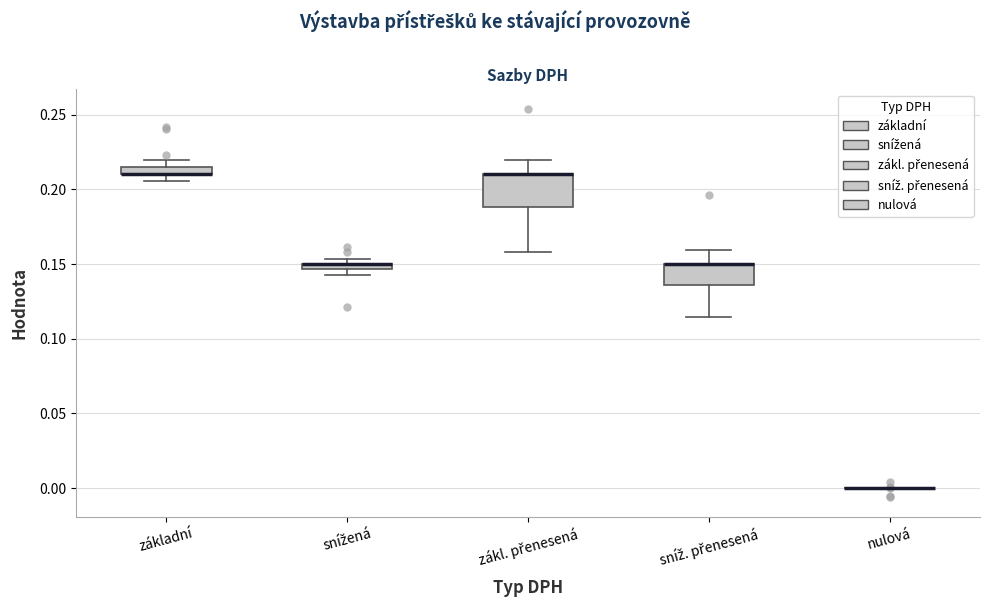

Comparing the boxes themselves (not the whiskers), which one is the tallest?

zákl. přenesená